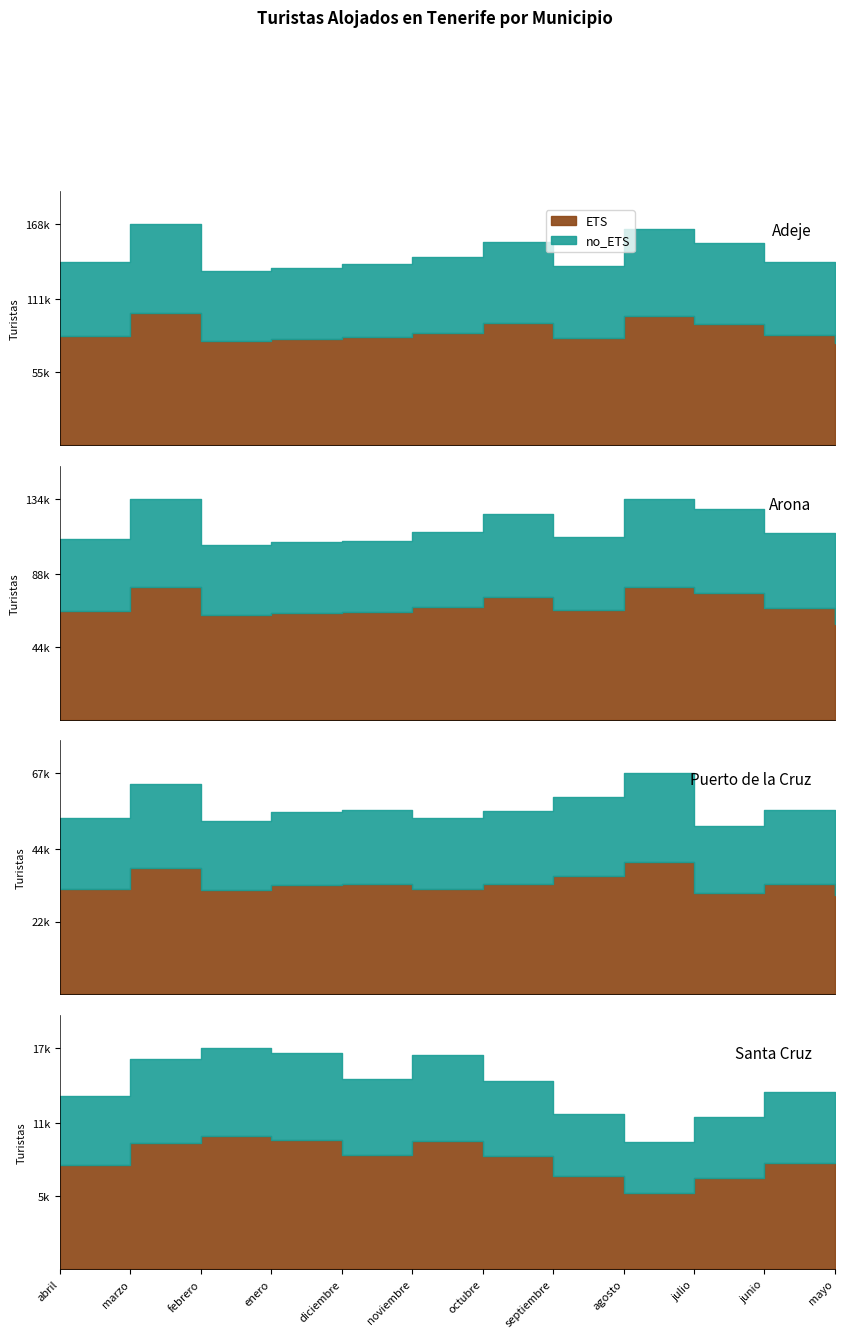

True or false: Arona and Santa Cruz cross at least once.

False